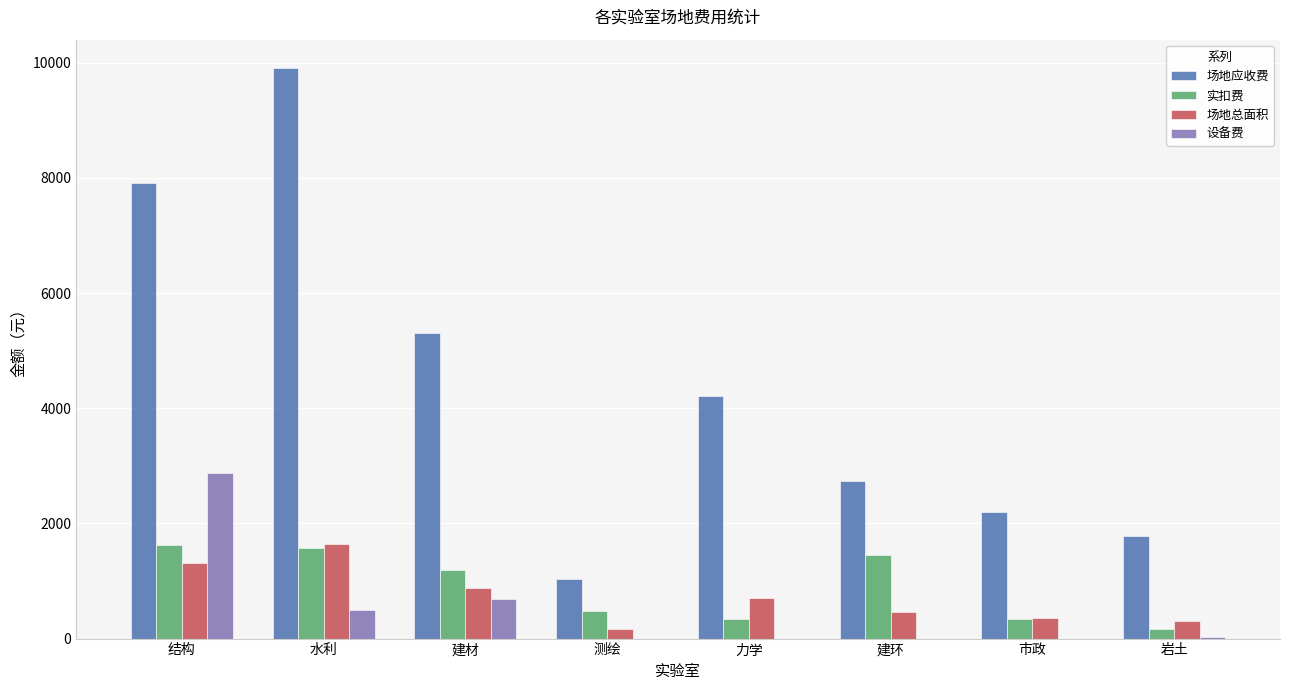

What is the maximum value for 实扣费?

1632